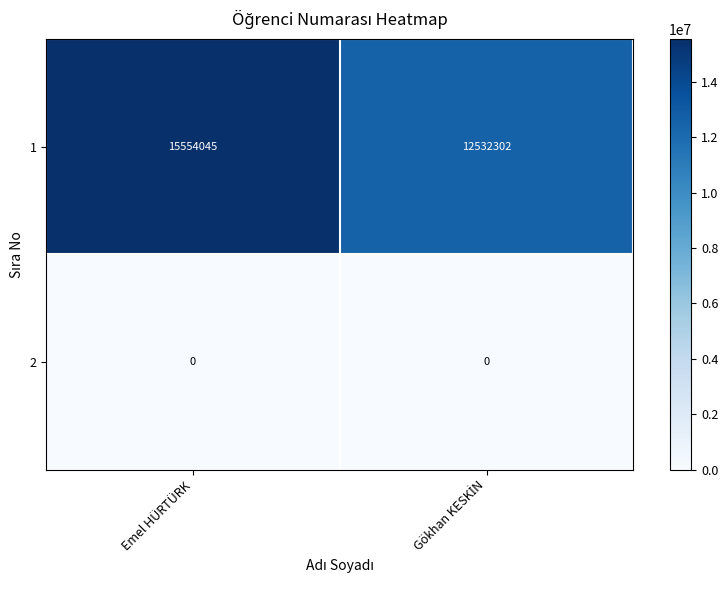

The 1 series shows 6764160 at Emel HÜRTÜRK. True or false?

False